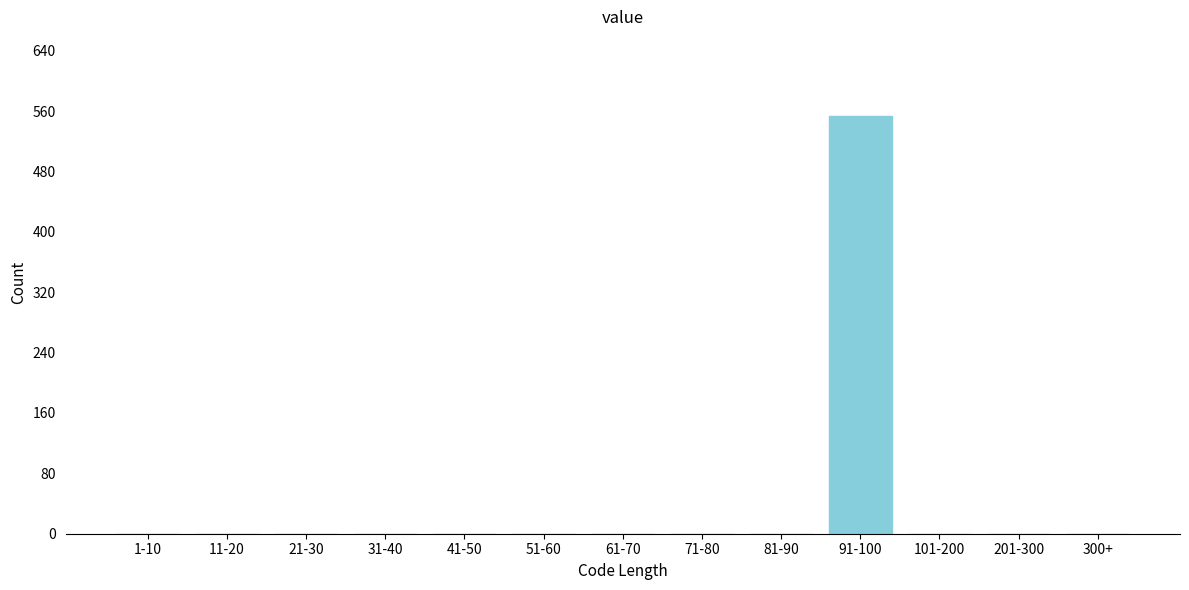

Reading right to left, what are all the values shown in this chart?

300+=0	201-300=0	101-200=0	91-100=554	81-90=0	71-80=0	61-70=0	51-60=0	41-50=0	31-40=0	21-30=0	11-20=0	1-10=0